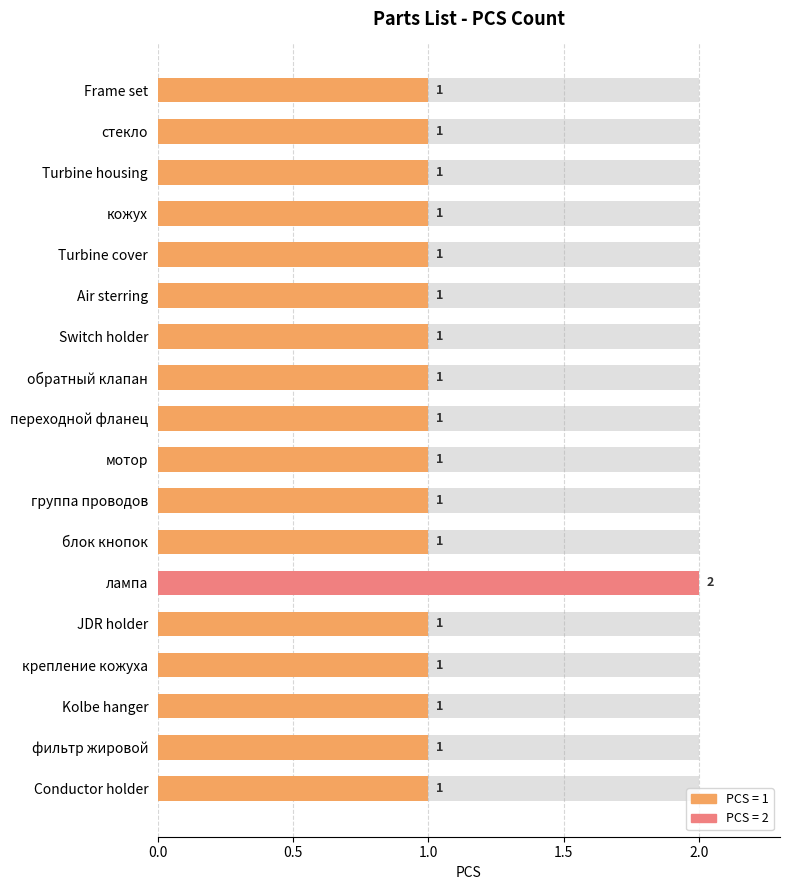

Read the value at кожух.

1